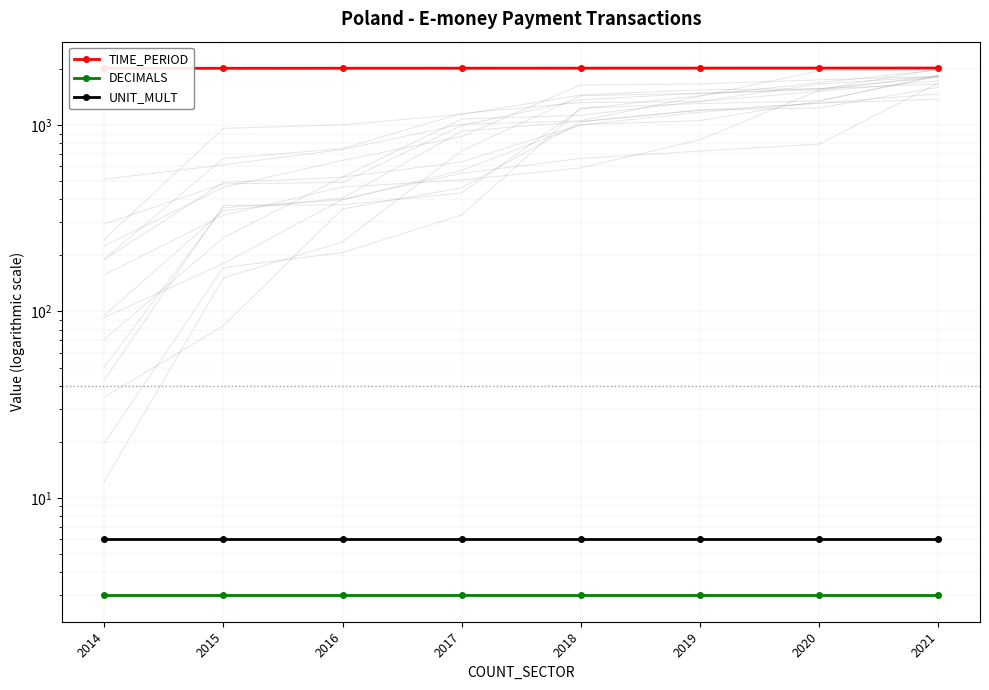

Rank the series at 2014 from highest to lowest value.

TIME_PERIOD, UNIT_MULT, DECIMALS